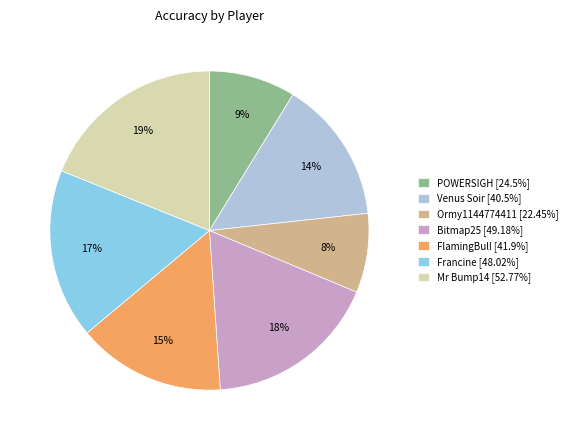

To the nearest percent, what is the combined percentage of Venus Soir and Mr Bump14?

33%